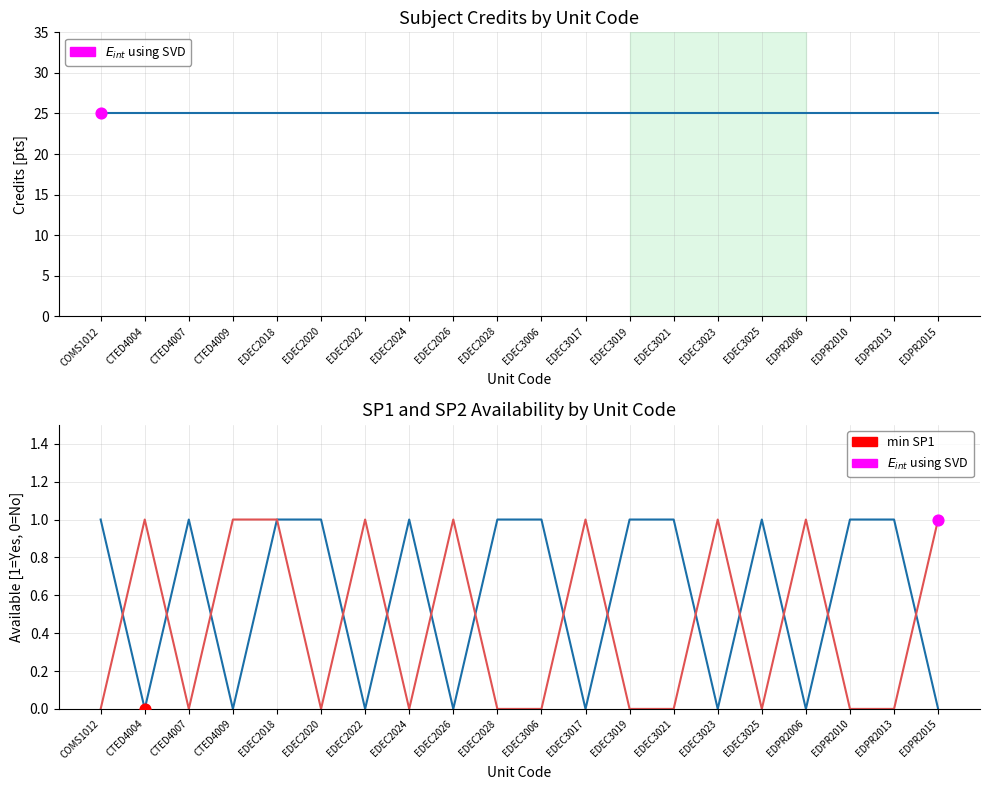

Is the value of Credits at EDEC2020 greater than the value of SP2 available at EDEC3021?

Yes